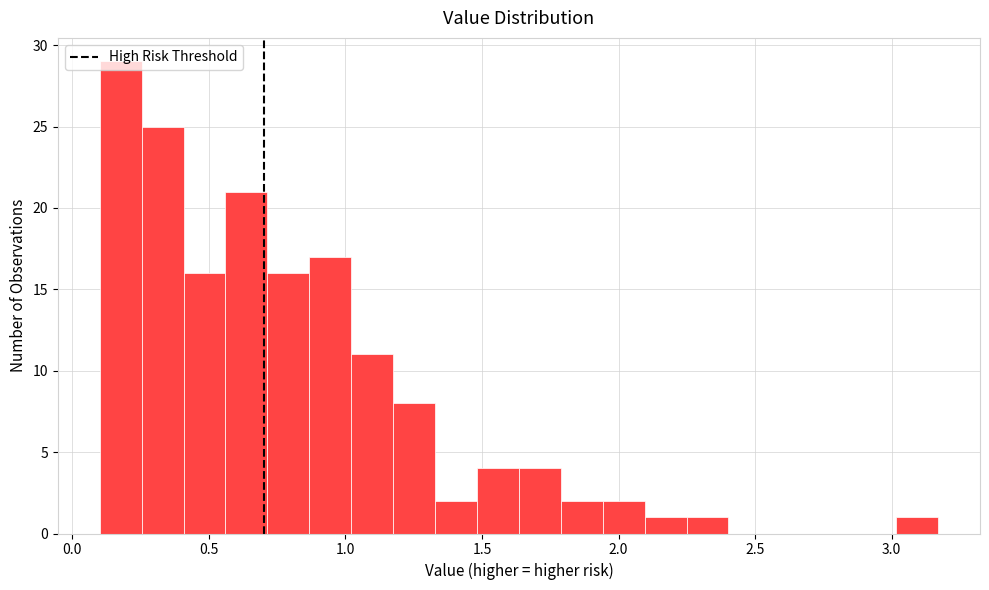

Around what value on the x-axis is the tallest bar? Give the approximate position of its centre, as read against the axis.

0.20